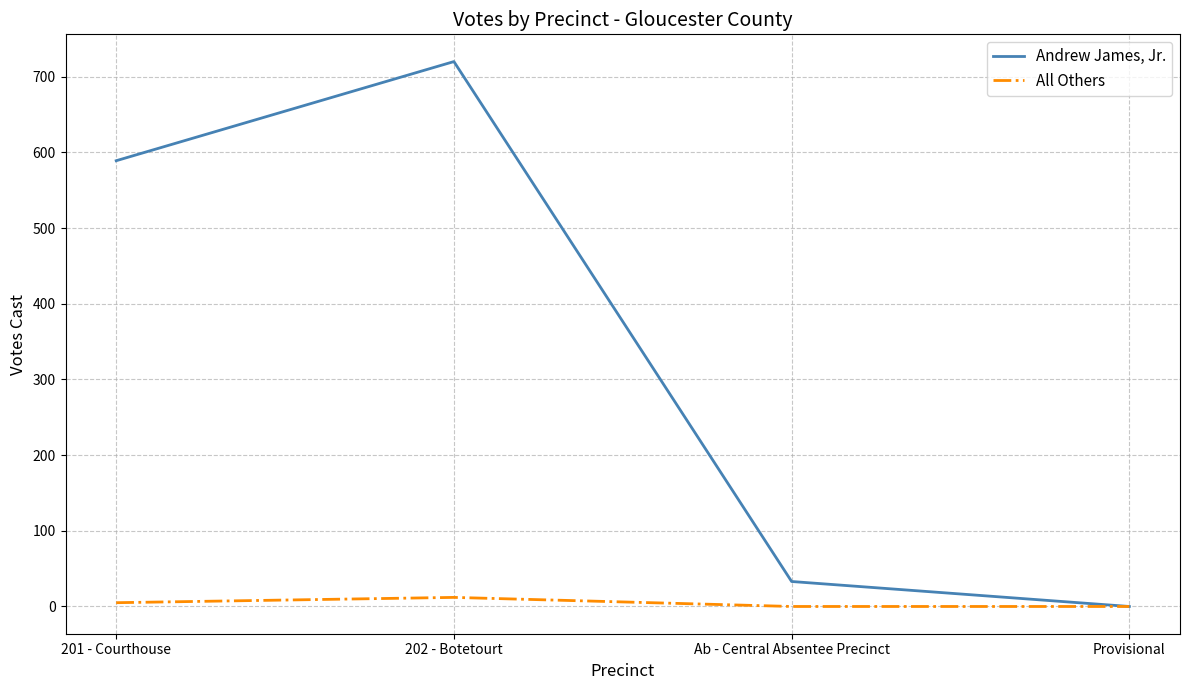

What is the maximum value shown in the chart?

720